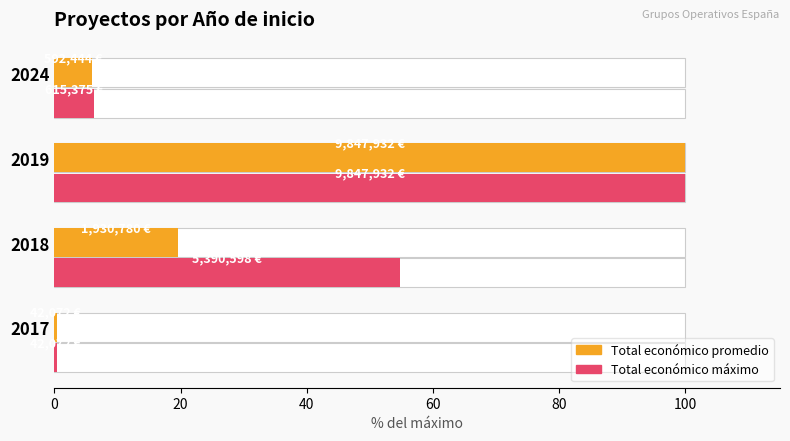

Reading right to left, list all the values displayed in this chart.

Total económico promedio: 6.0	100.0	19.6	0.4
Total económico máximo: 6.2	100.0	54.7	0.4